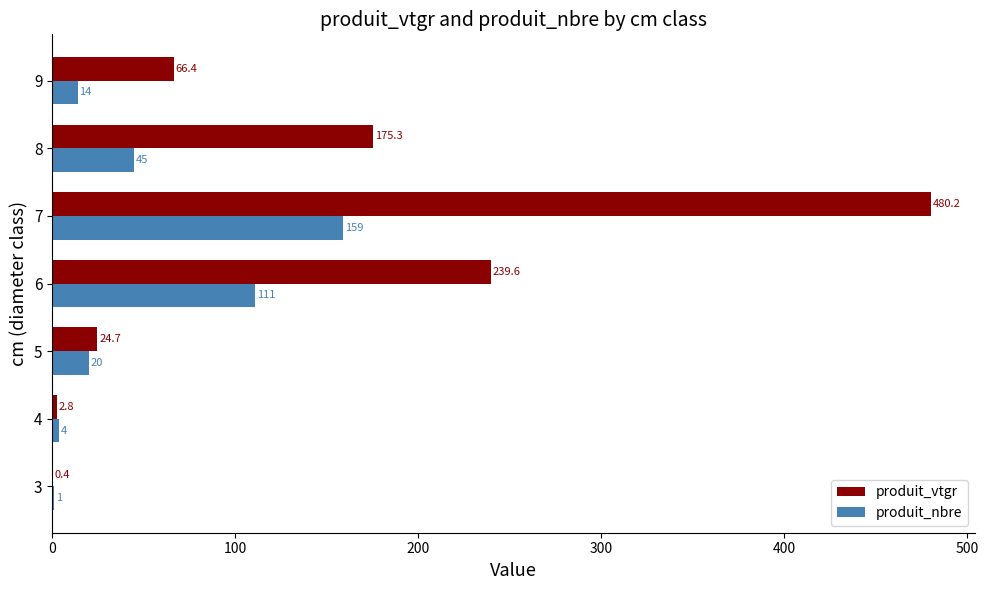

Is the value of produit_nbre at 7 greater than the value of produit_vtgr at 3?

Yes